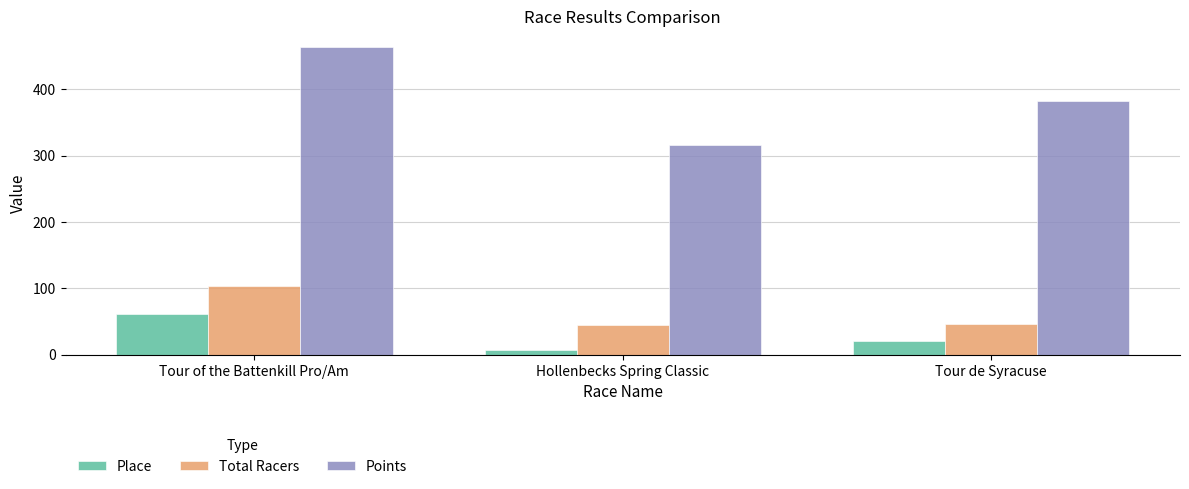

Reading left to right, what are all the values shown in this chart?

Place: 61.0	7.0	21.0
Total Racers: 103.0	45.0	47.0
Points: 464.5	316.5	382.0